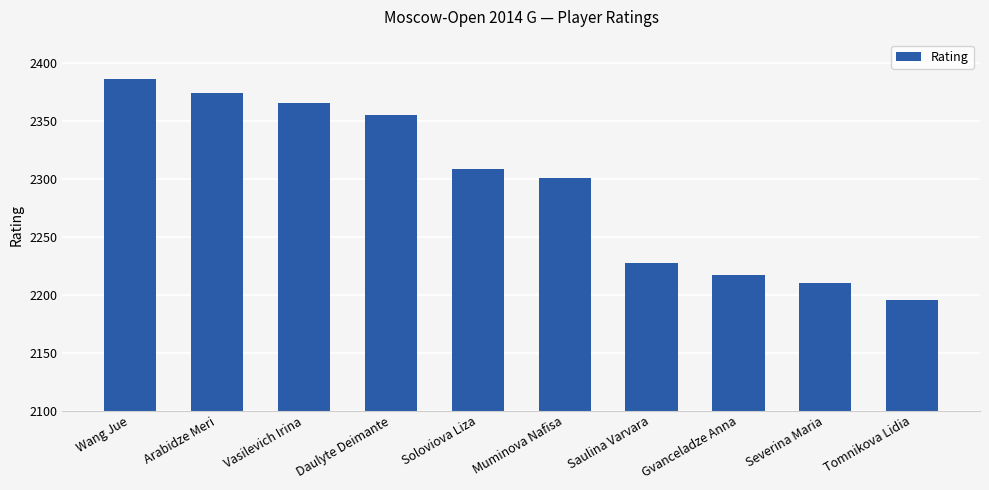

List the labels in order of value, largest first.

Wang Jue, Arabidze Meri, Vasilevich Irina, Daulyte Deimante, Soloviova Liza, Muminova Nafisa, Saulina Varvara, Gvanceladze Anna, Severina Maria, Tomnikova Lidia